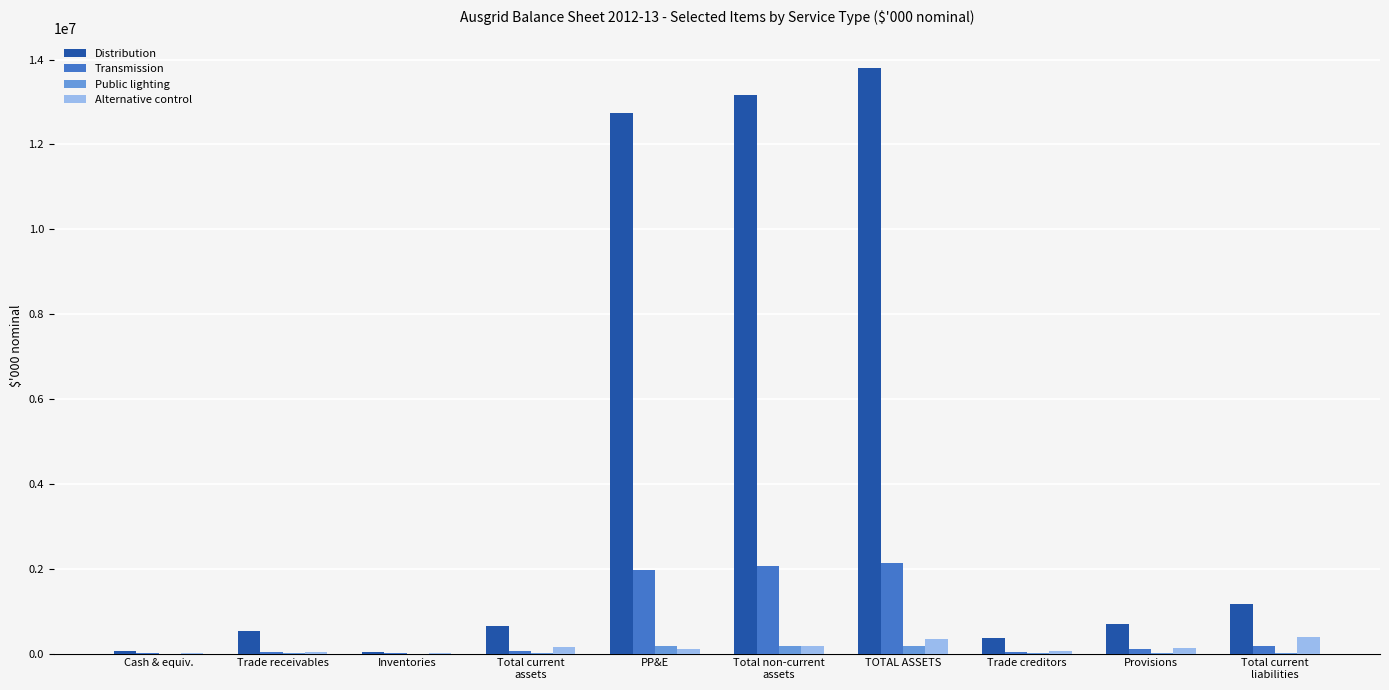

The Alternative control series shows 33167.4 at Trade receivables. True or false?

True